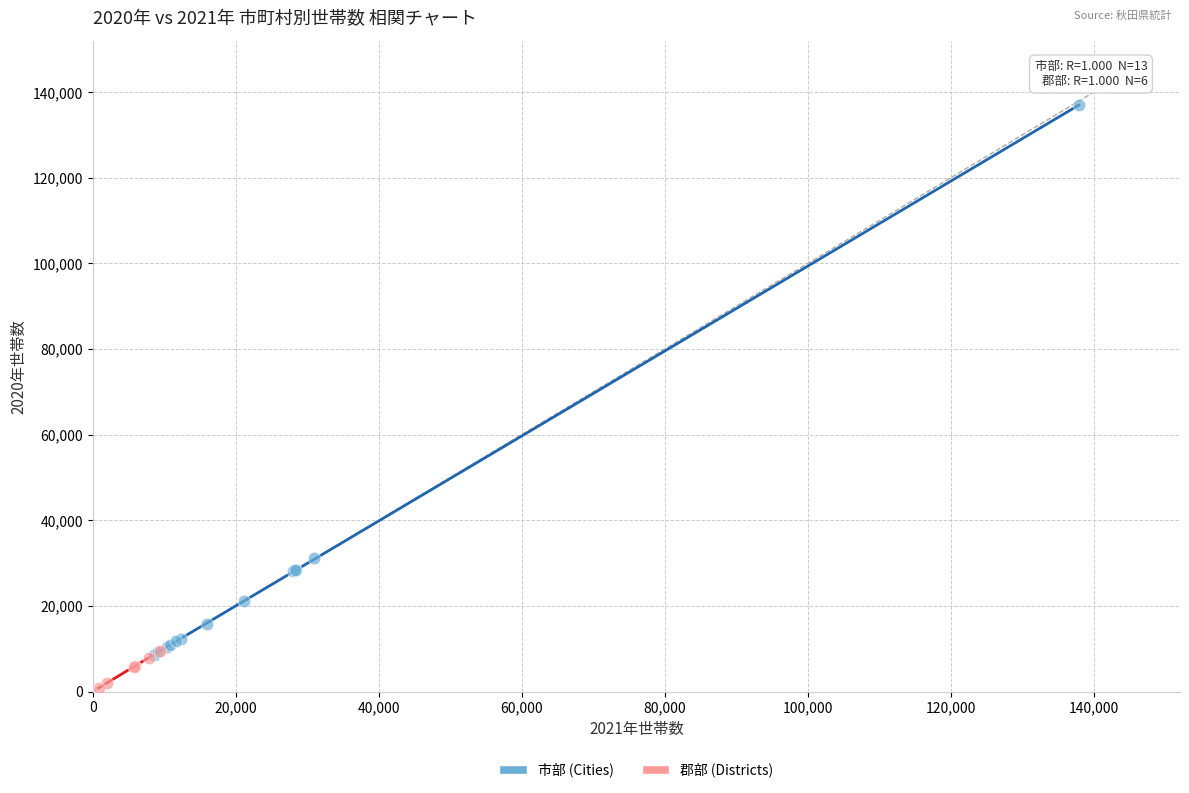

Which series has the largest Y range (max minus min)?

市部 (Cities)